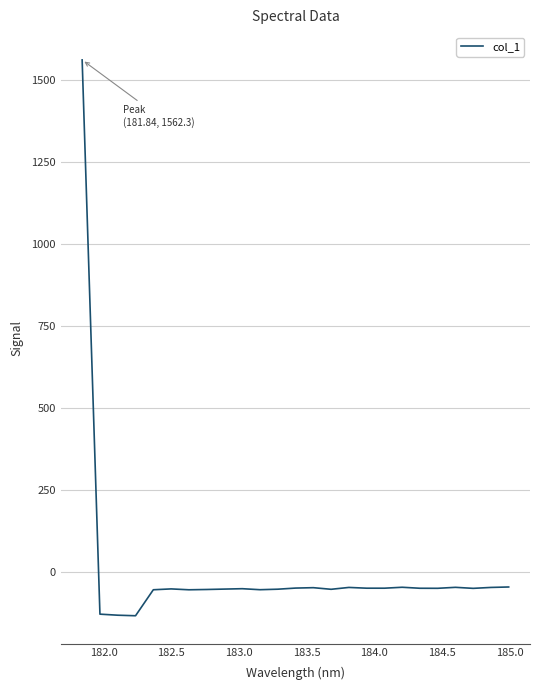

What is the difference between the maximum and minimum values?

1695.2